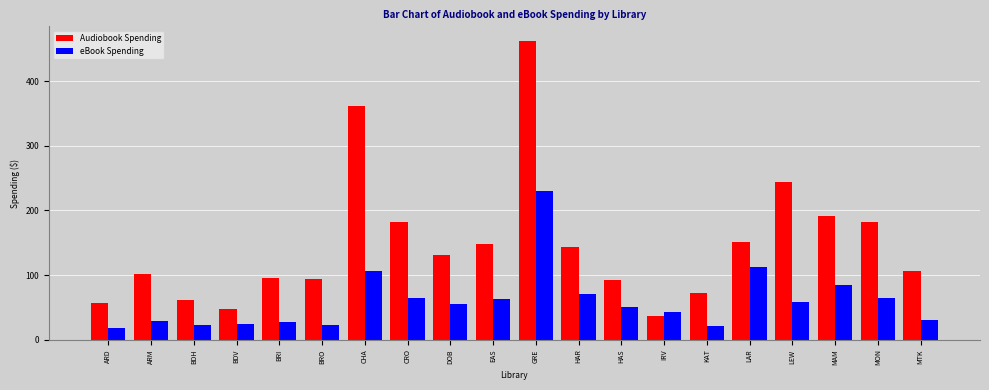

At which label does Audiobook Spending first exceed 130?

CHA